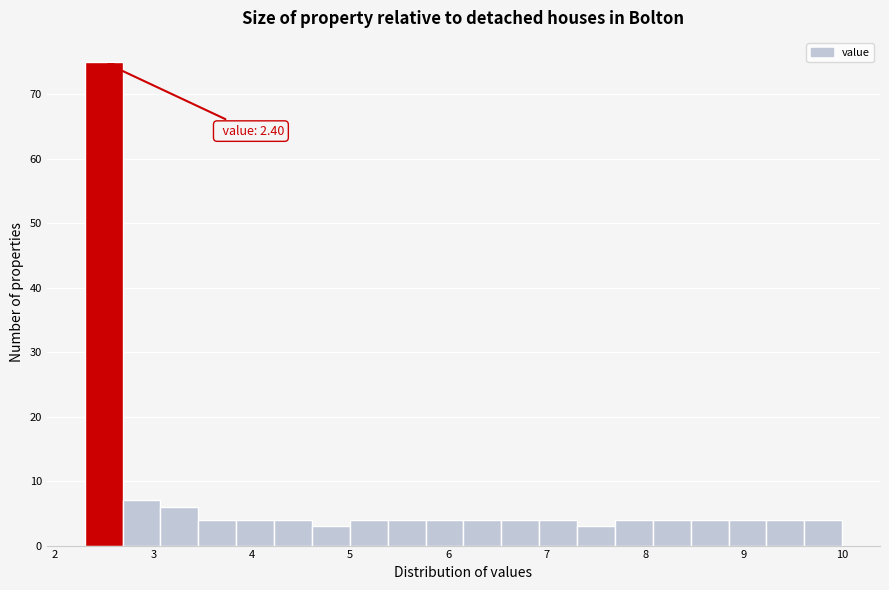

Around what value on the x-axis is the tallest bar? Give the approximate position of its centre, as read against the axis.

2.5